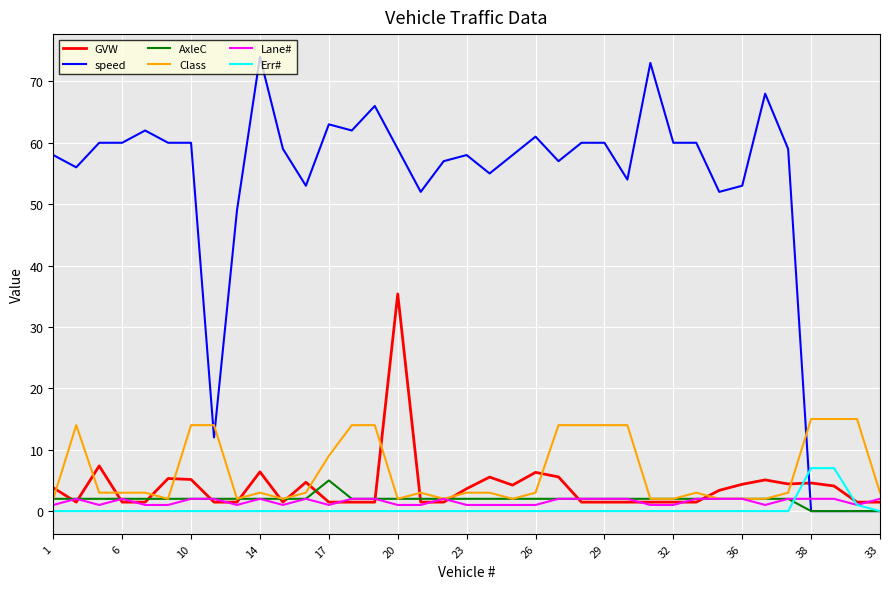

List the series in order of their peak value, highest first.

speed, GVW, Class, Err#, AxleC, Lane#